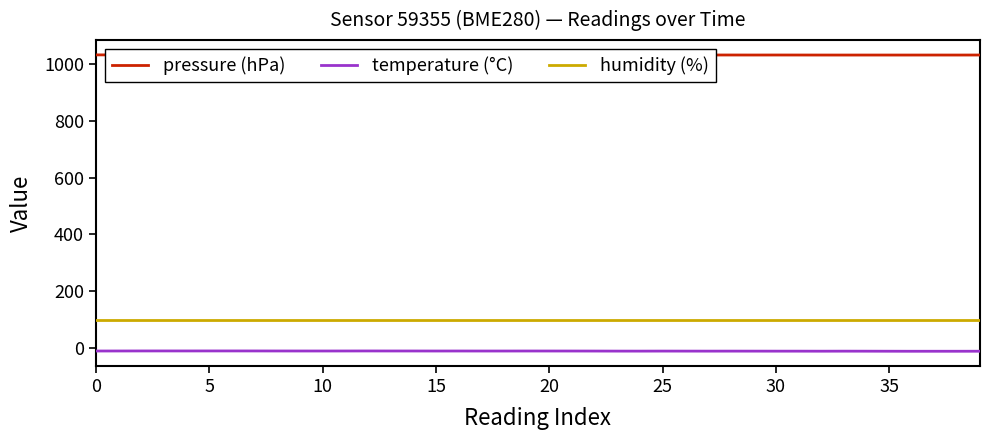

True or false: temperature (°C) and humidity (%) intersect in this chart.

False